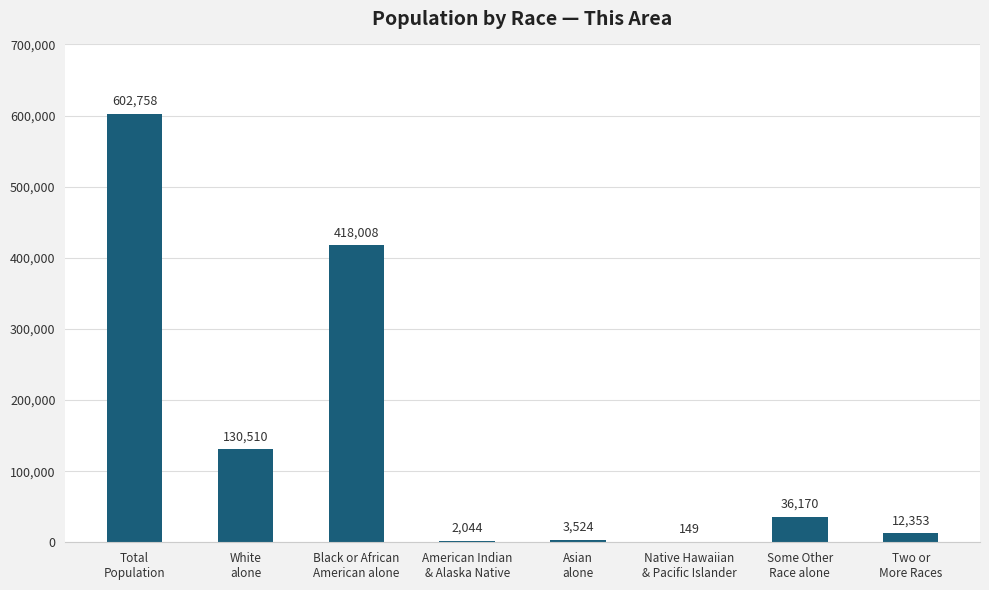

What is the difference between the values at Native Hawaiian
& Pacific Islander and Some Other
Race alone?

36021